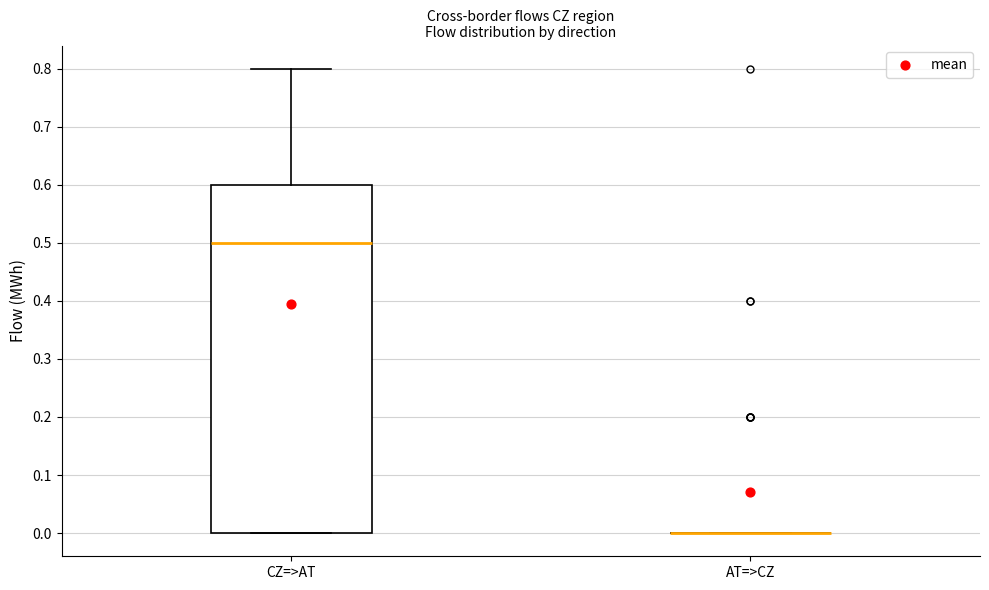

Reading left to right, transcribe this box plot: for each box, give where its median line is, the range the box spans, and where its two whiskers end, as read against the y-axis. The values are not printed on the chart, so give them approximately, as read against the axis.

CZ=>AT: median 0.5, box 0.0 to 0.6, whiskers 0.0 to 0.8
AT=>CZ: box collapsed to a line at 0.0, whiskers 0.0 to 0.0